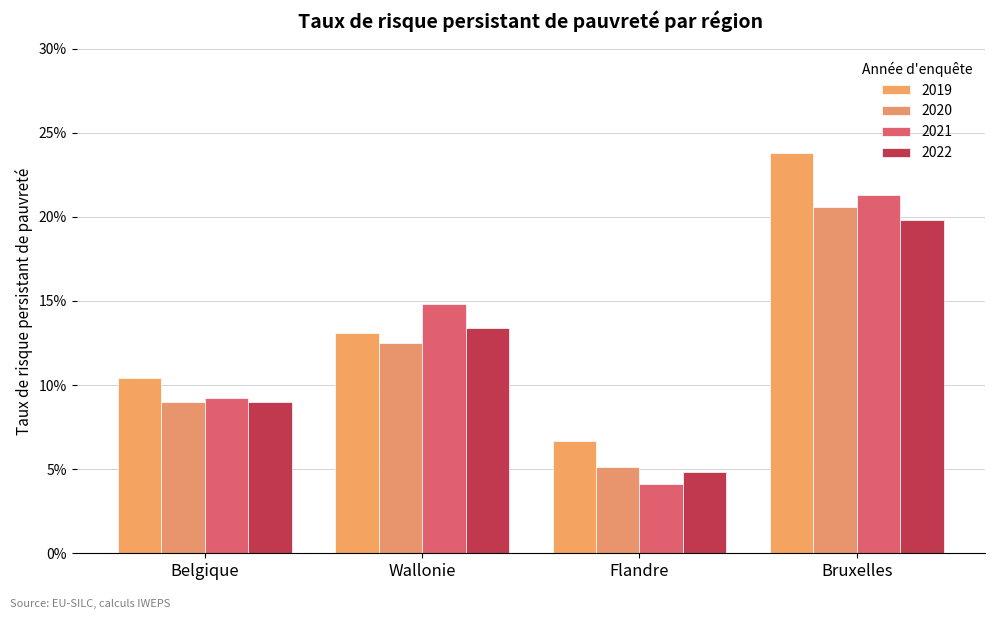

Rank the categories by 2020 value from lowest to highest.

Flandre, Belgique, Wallonie, Bruxelles